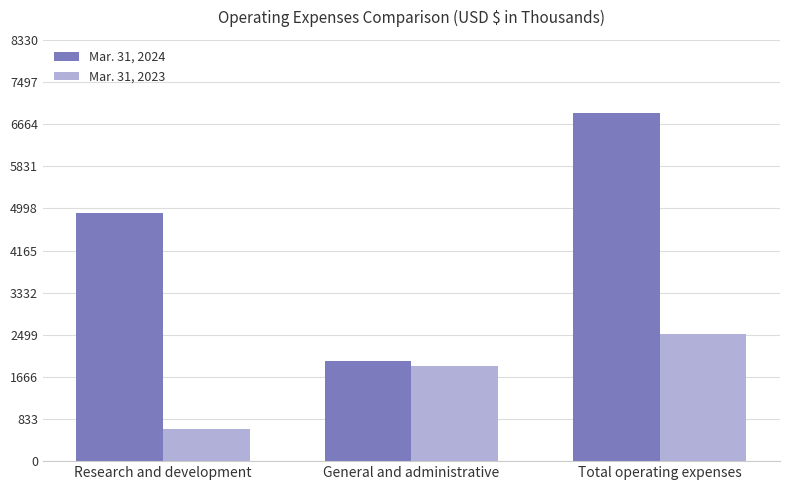

What is the difference between the Mar. 31, 2024 values at General and administrative and Research and development?

2927